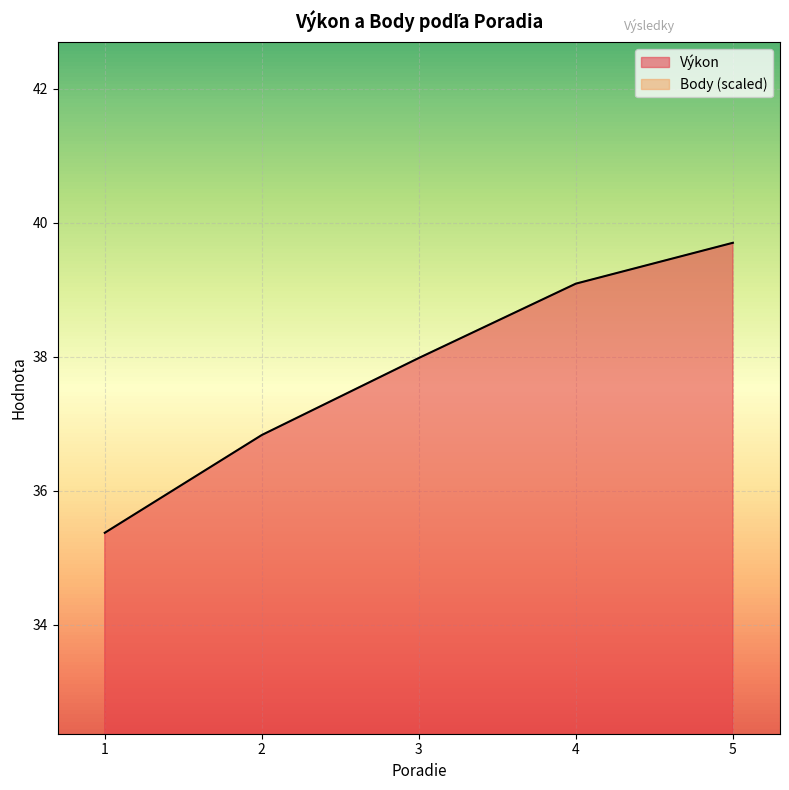

Which label corresponds to the largest value in the chart?

5